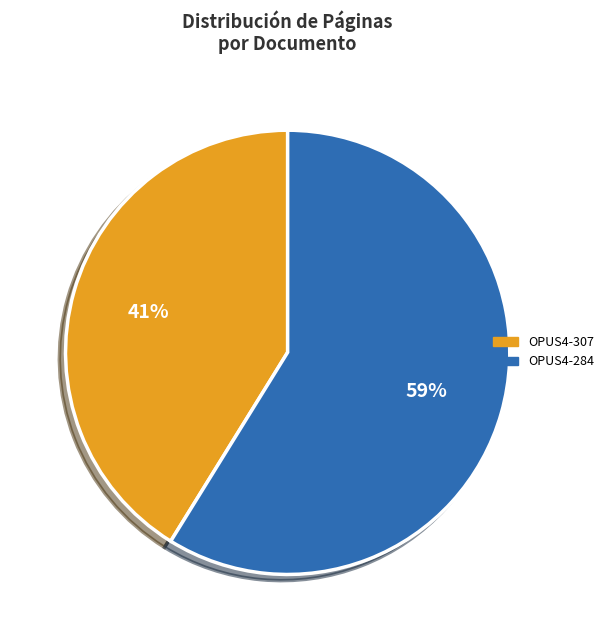

Count the number of slices in the pie.

2